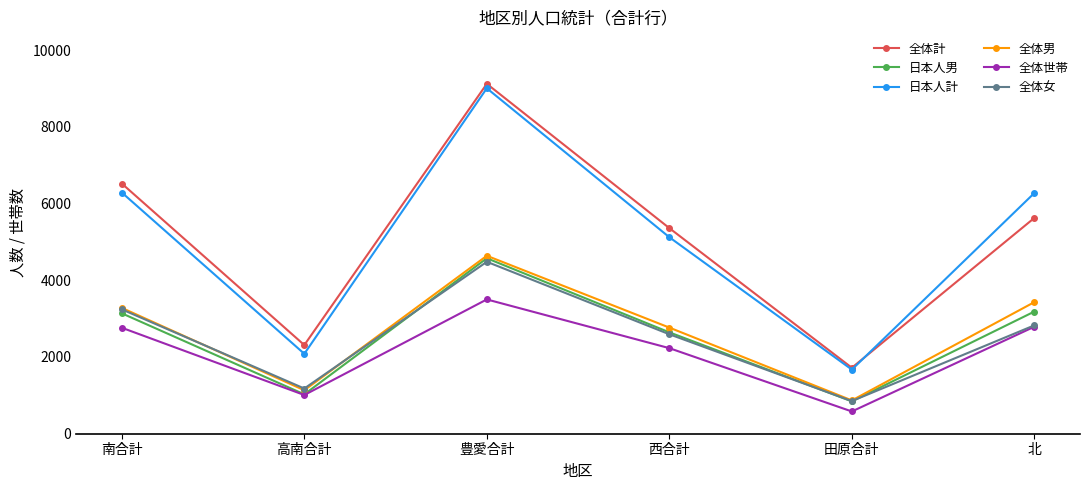

How many data points in 全体男 are less than 3279?

3